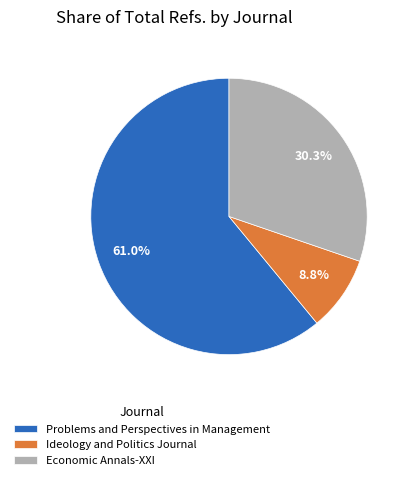

How many slices are in this pie chart?

3